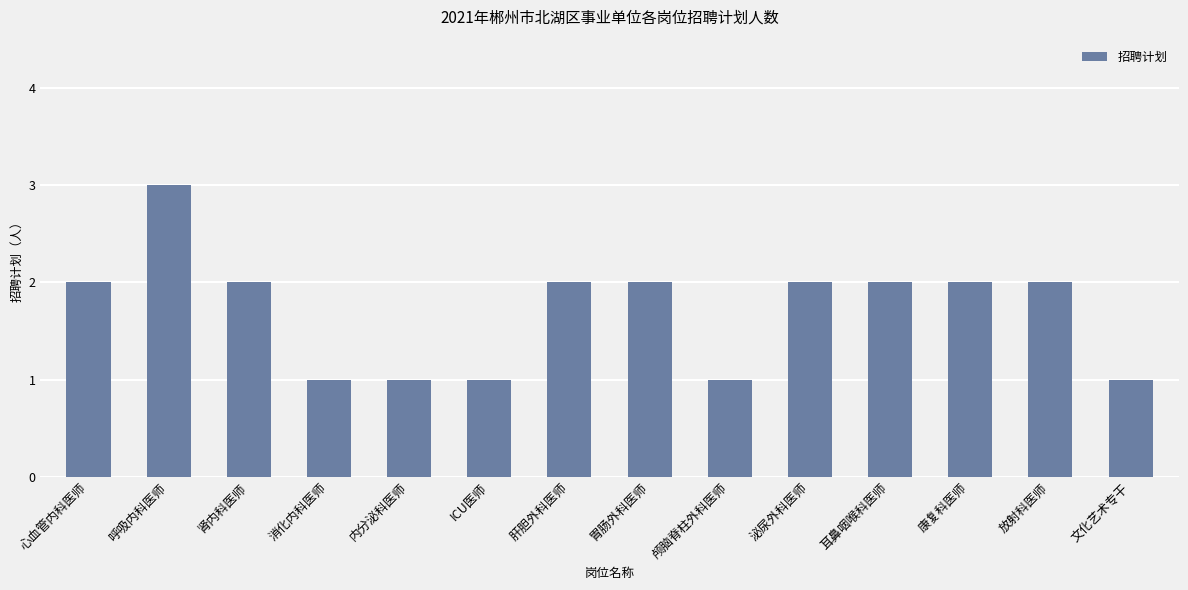

What is the change in value from 放射科医师 to 文化艺术专干?

-1